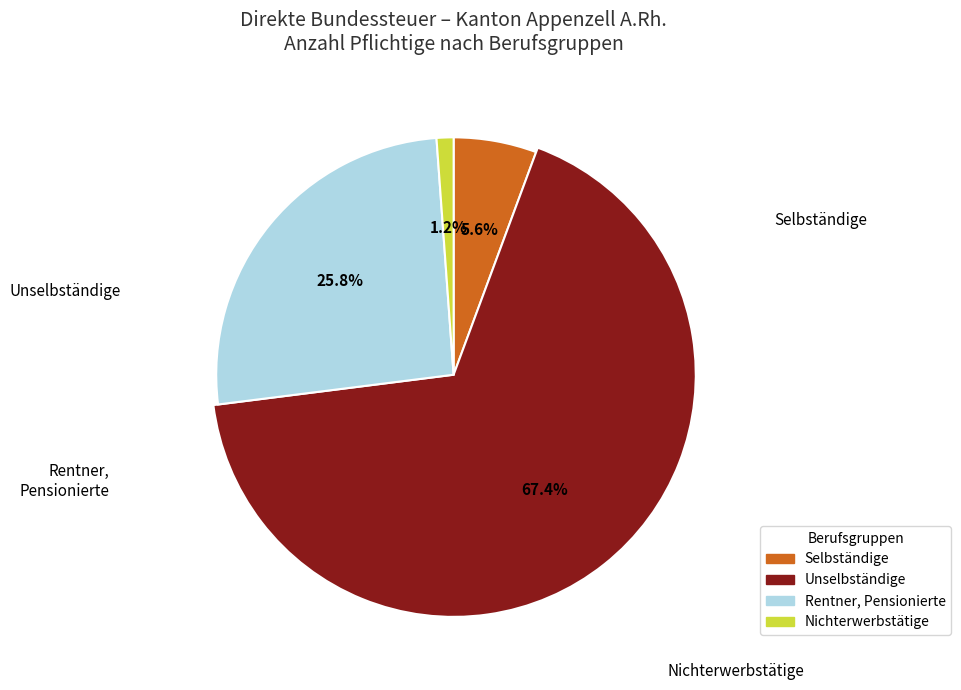

True or false: Selbständige accounts for 6% of the total.

True